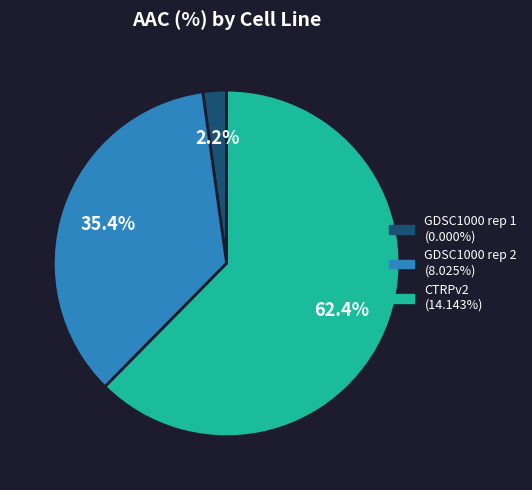

Combined, do CTRPv2 and GDSC1000 rep 2 account for over 50%?

Yes